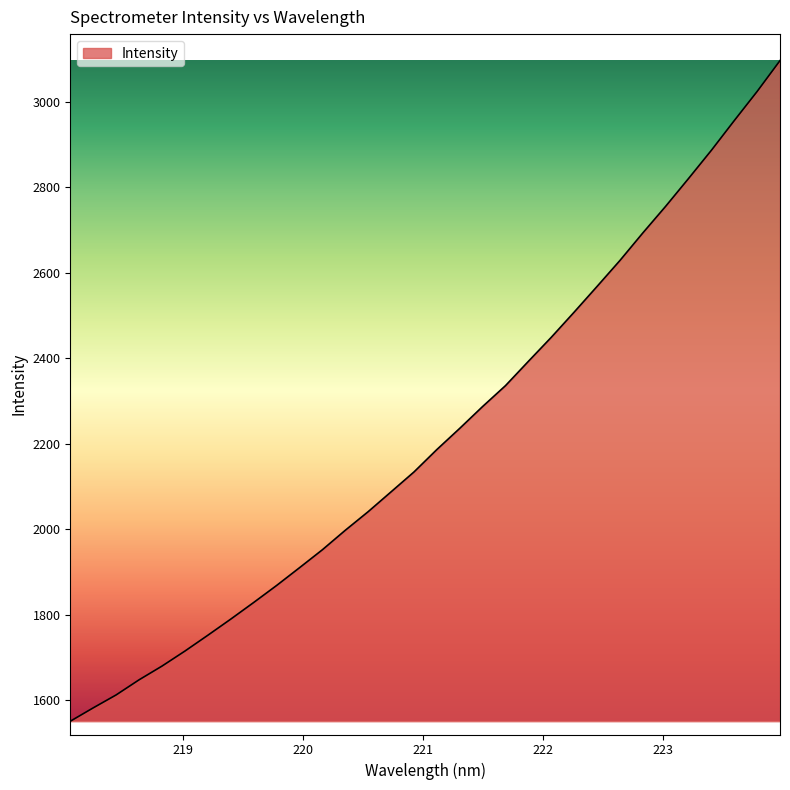

True or false: the data has more than 2 interior local peaks.

False